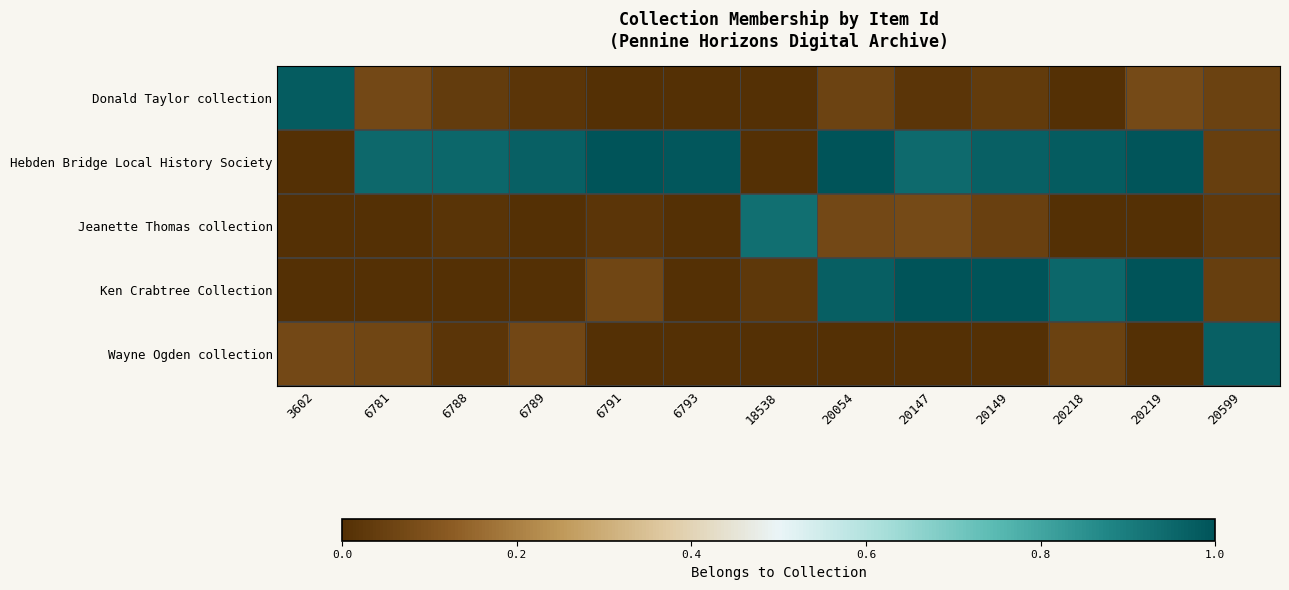

Reading left to right, what are all the values shown in this chart?

Donald Taylor collection: 3602=1.0	6781=0.1	6788=0.0	6789=0.0	6791=0.0	6793=0.0	18538=0.0	20054=0.1	20147=0.0	20149=0.0	20218=0.0	20219=0.1	20599=0.1
Hebden Bridge Local History Society: 3602=0.0	6781=0.9	6788=0.9	6789=1.0	6791=1.0	6793=1.0	18538=0.0	20054=1.0	20147=0.9	20149=1.0	20218=1.0	20219=1.0	20599=0.0
Jeanette Thomas collection: 3602=0.0	6781=0.0	6788=0.0	6789=0.0	6791=0.0	6793=0.0	18538=0.9	20054=0.1	20147=0.1	20149=0.0	20218=0.0	20219=0.0	20599=0.0
Ken Crabtree Collection: 3602=0.0	6781=0.0	6788=0.0	6789=0.0	6791=0.1	6793=0.0	18538=0.0	20054=1.0	20147=1.0	20149=1.0	20218=0.9	20219=1.0	20599=0.0
Wayne Ogden collection: 3602=0.1	6781=0.1	6788=0.0	6789=0.1	6791=0.0	6793=0.0	18538=0.0	20054=0.0	20147=0.0	20149=0.0	20218=0.1	20219=0.0	20599=1.0